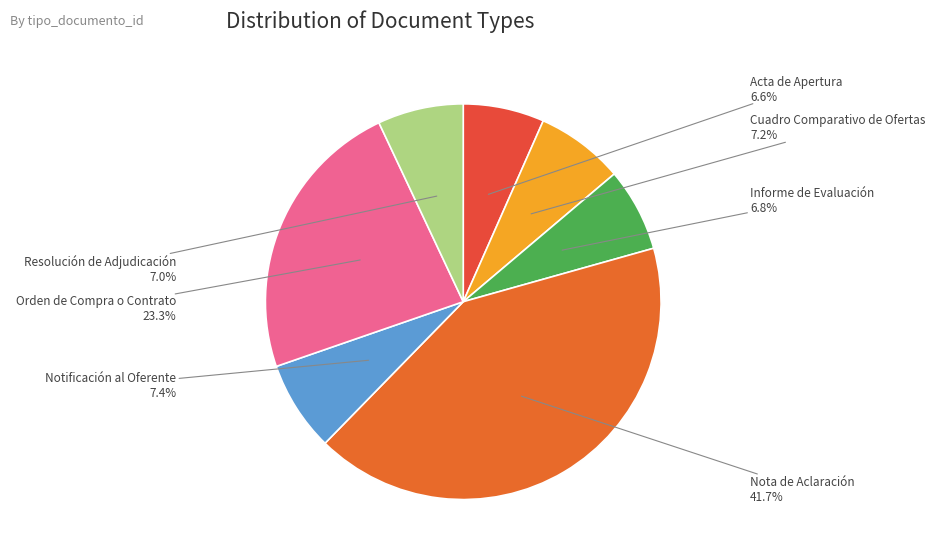

Combined, do Notificación al Oferente and Acta de Apertura account for over 50%?

No